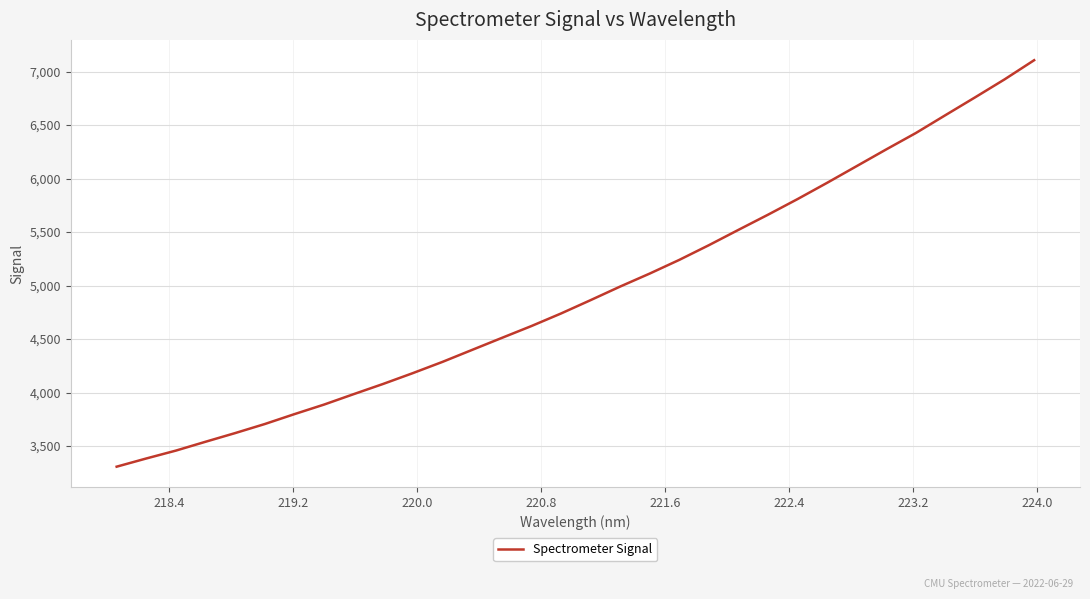

Reading right to left, what are all the values shown in this chart?

7106.2	6927.1	6758.6	6592.9	6426.0	6273.1	6116.8	5960.7	5808.6	5662.6	5520.8	5377.5	5240.2	5112.4	4990.9	4863.7	4739.0	4621.6	4510.8	4399.1	4287.2	4182.3	4081.6	3985.6	3888.2	3798.9	3706.5	3622.0	3540.9	3458.3	3384.6	3308.0